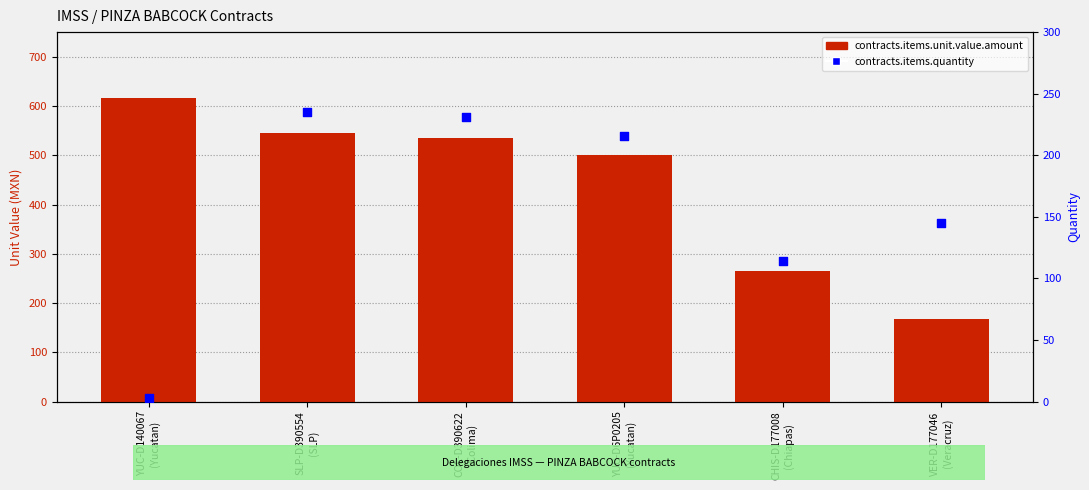

Which series contains the highest Y value?

contracts.items.unit.value.amount